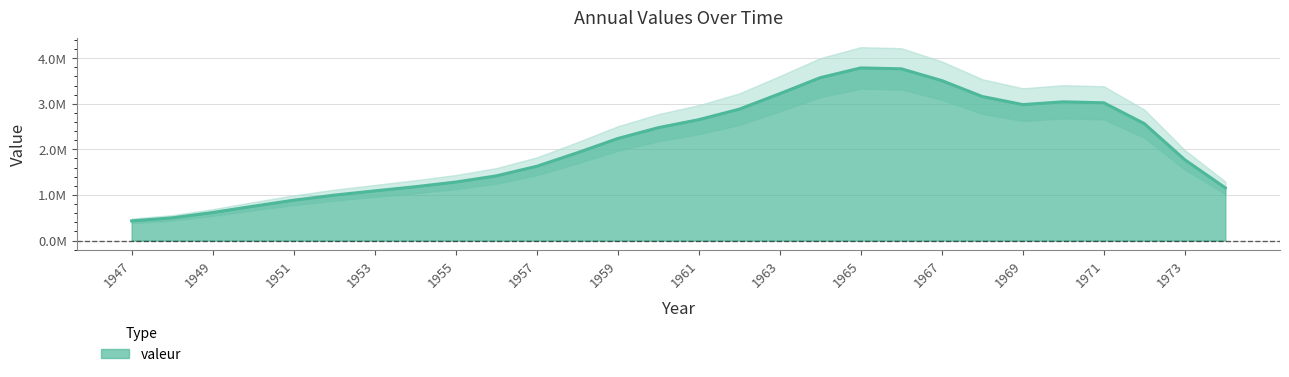

At which label does the data first exceed 1914315?

1959